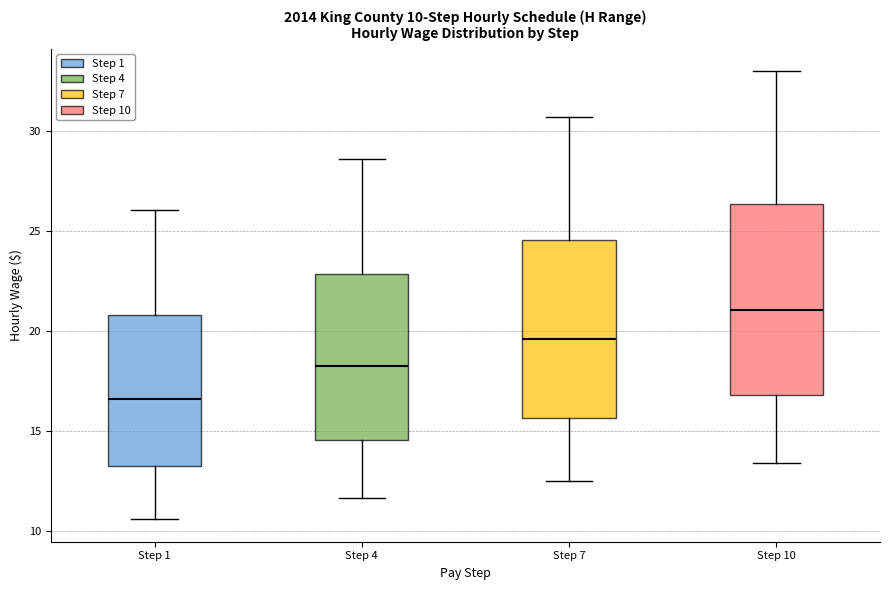

Which box has the lowest median line?

Step 1